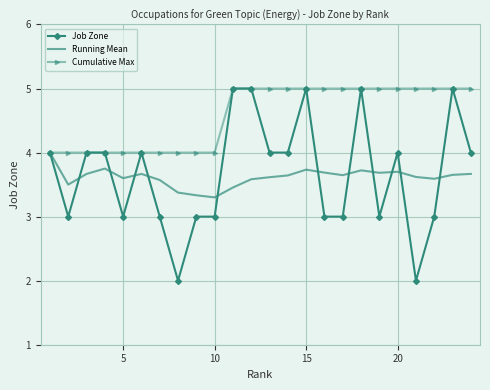

True or false: Running Mean has more than 0 interior local peaks.

True